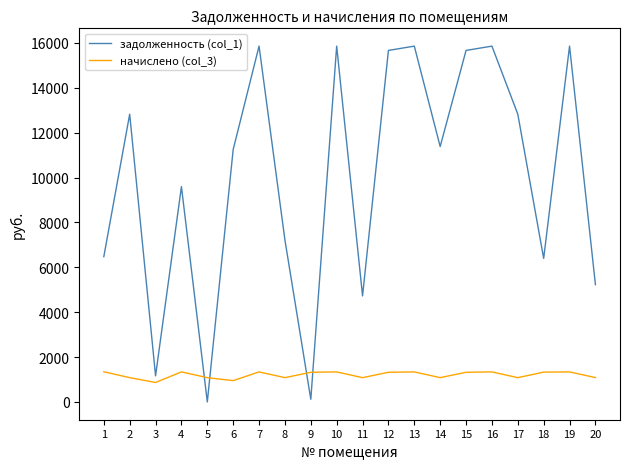

How many values in the задолженность (col_1) series exceed 11383?

10